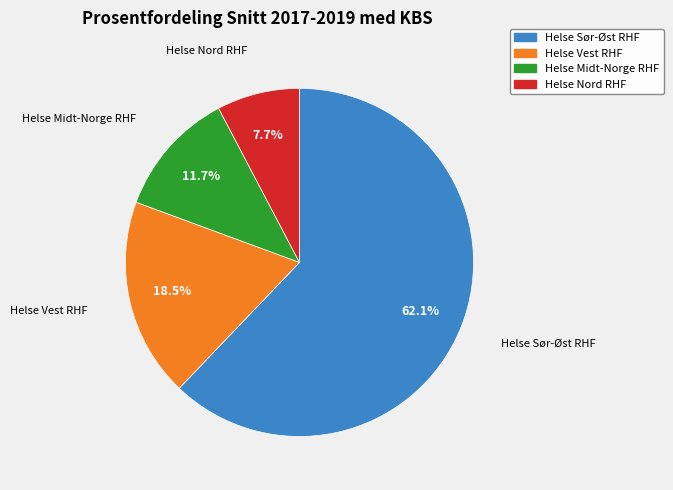

Do Helse Sør-Øst RHF and Helse Midt-Norge RHF together represent more than half of the pie?

Yes